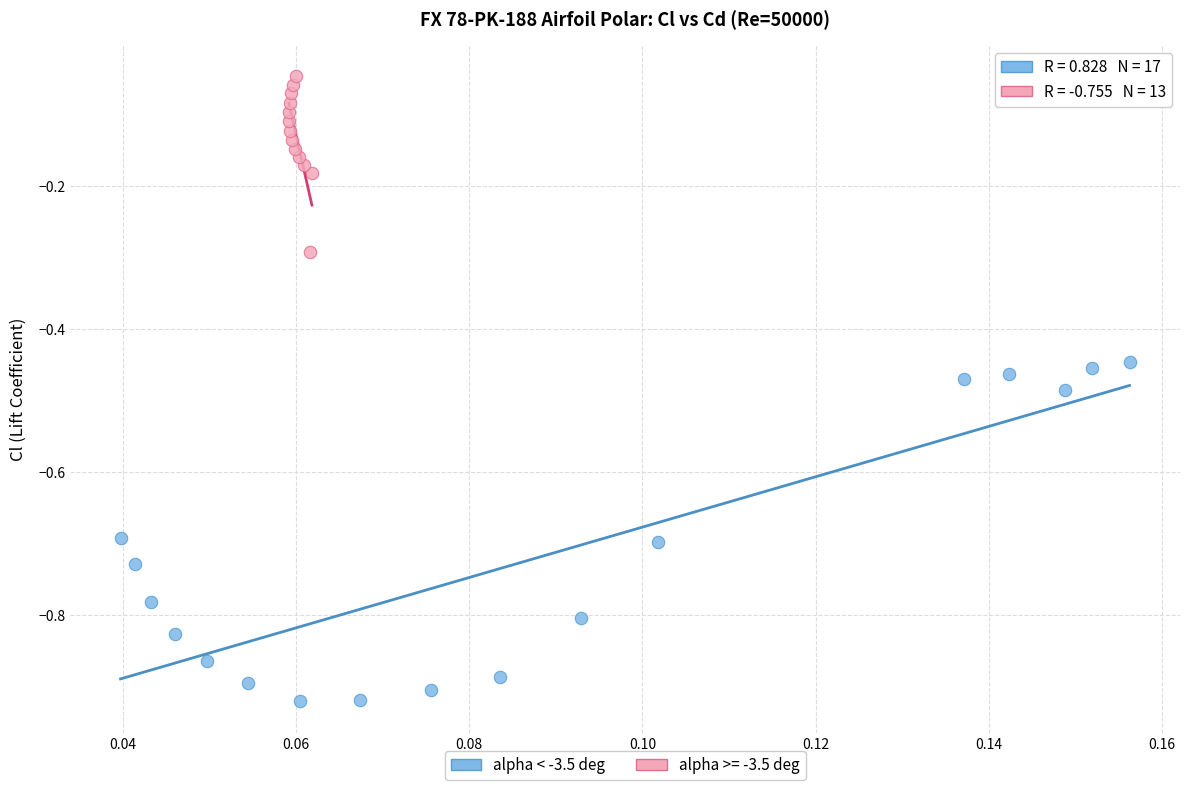

Which series reaches the maximum Y coordinate?

alpha >= -3.5 deg